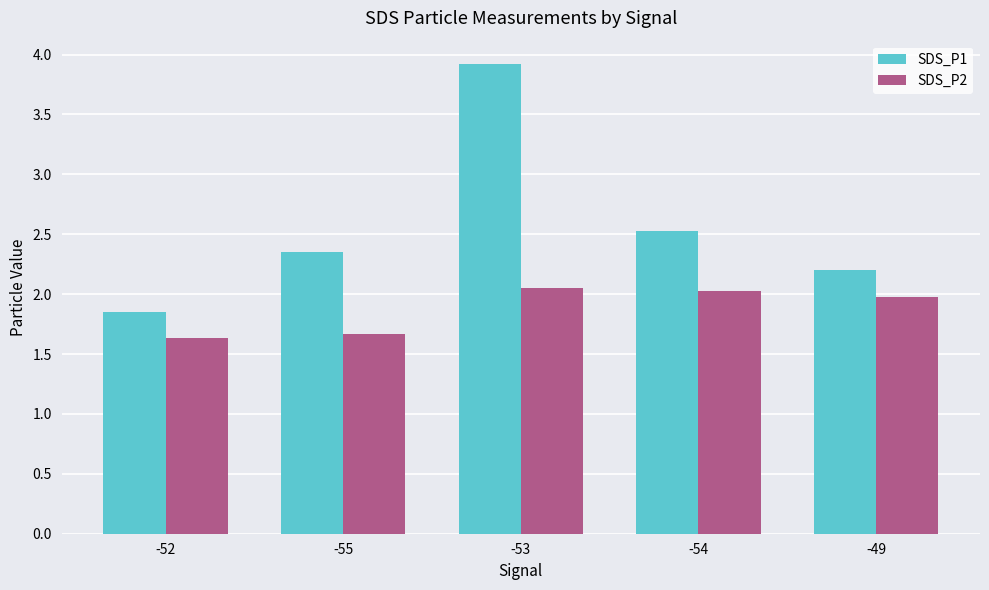

Rank the series at -55 from highest to lowest value.

SDS_P1, SDS_P2